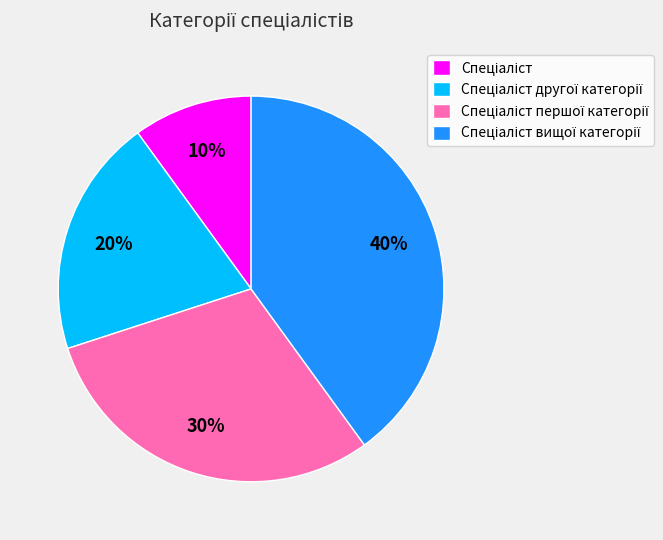

To the nearest percent, what is the average slice percentage?

25%